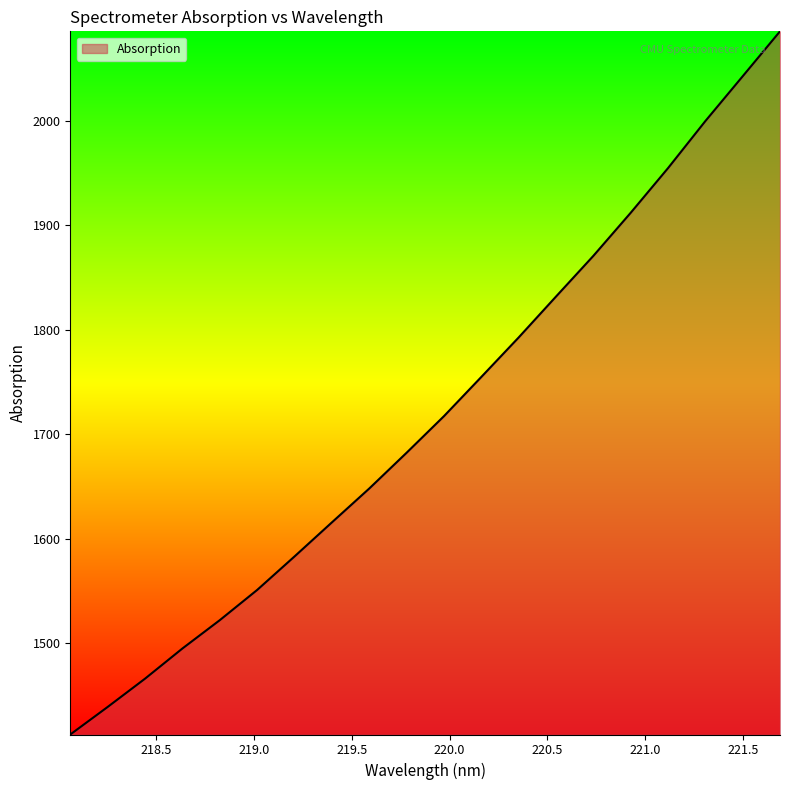

What is the difference between the second highest and second lowest values?

604.3